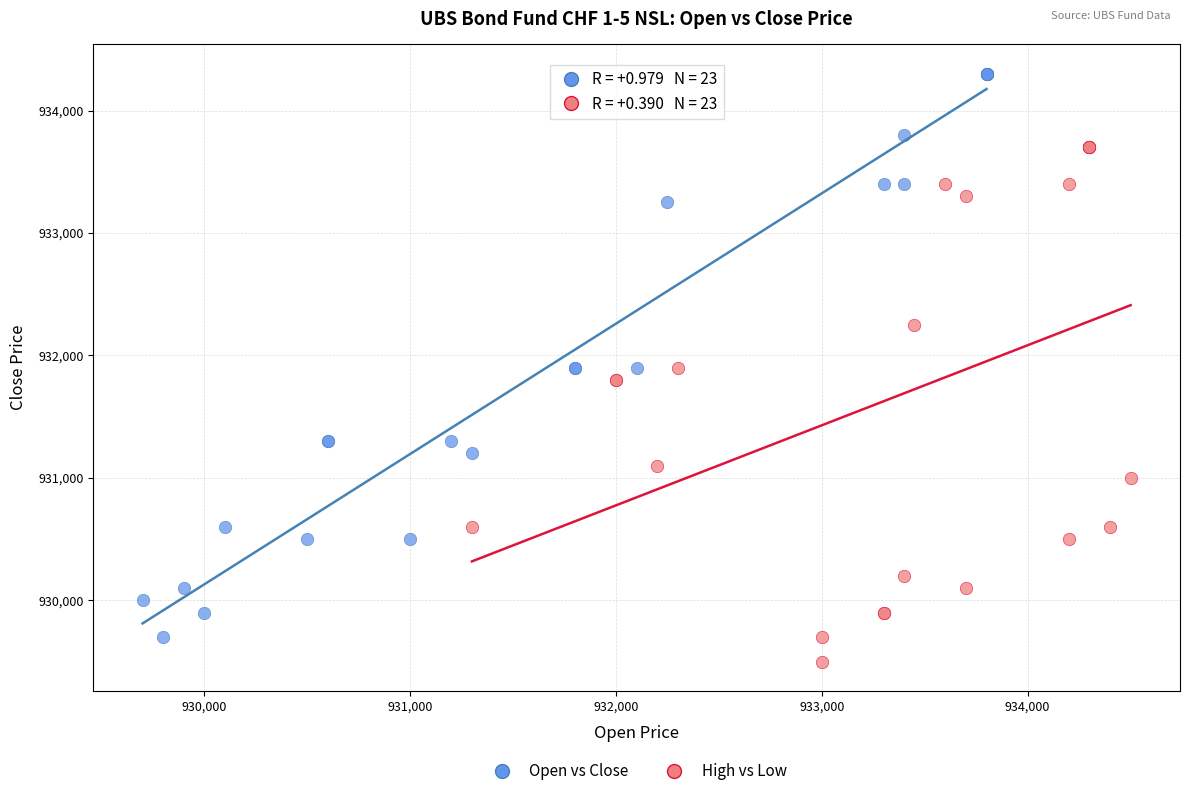

Which series contains the highest Y value?

Open vs Close